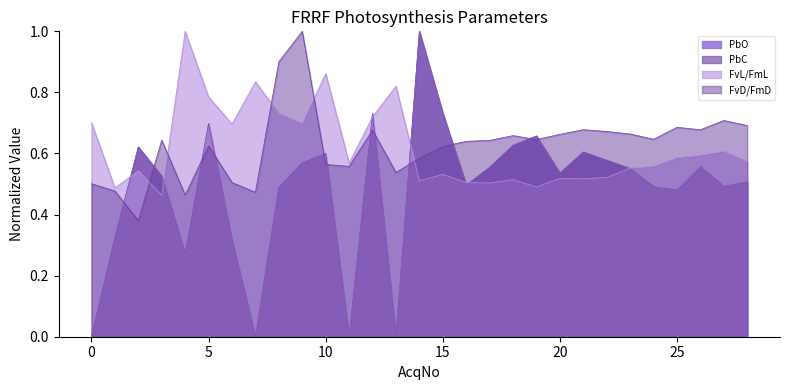

The value of FvD/FmD at 24 is 0.6. True or false?

True